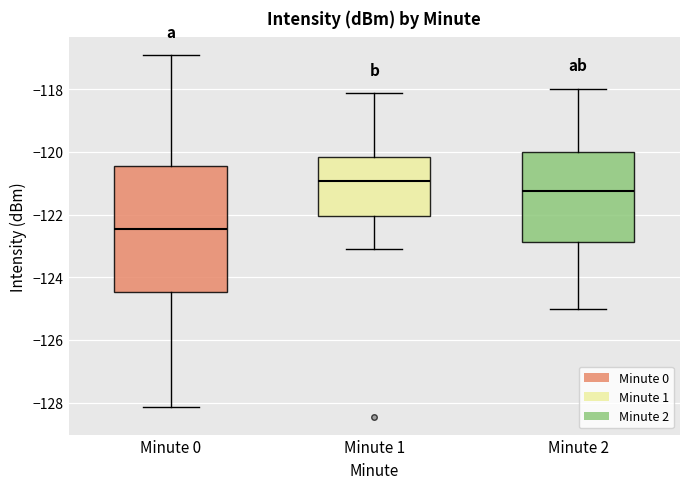

Reading left to right, transcribe this box plot: for each box, give where its median line is, the range the box spans, and where its two whiskers end, as read against the y-axis. The values are not printed on the chart, so give them approximately, as read against the axis.

Minute 0: median -122.4, box -124.4 to -120.4, whiskers -128.2 to -117.0
Minute 1: median -121.0, box -122.0 to -120.2, whiskers -123.0 to -118.2
Minute 2: median -121.2, box -122.8 to -120.0, whiskers -125.0 to -118.0